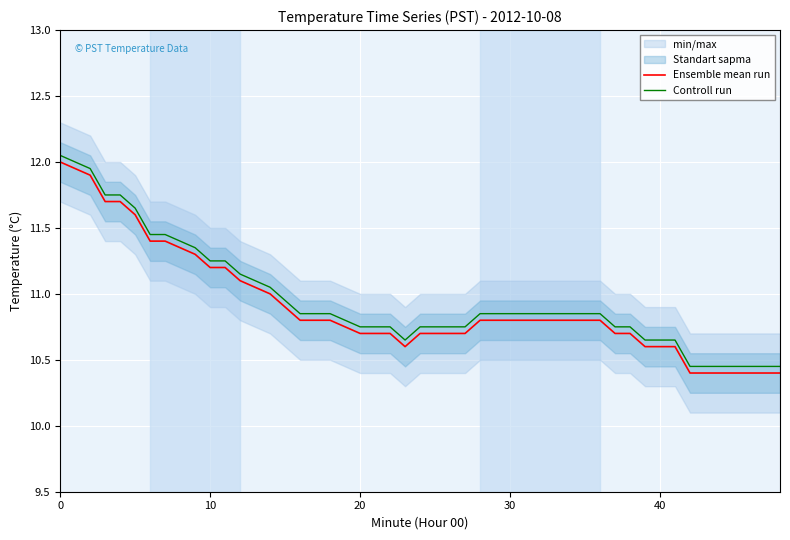

True or false: Ensemble mean run and Controll run cross at least once.

False